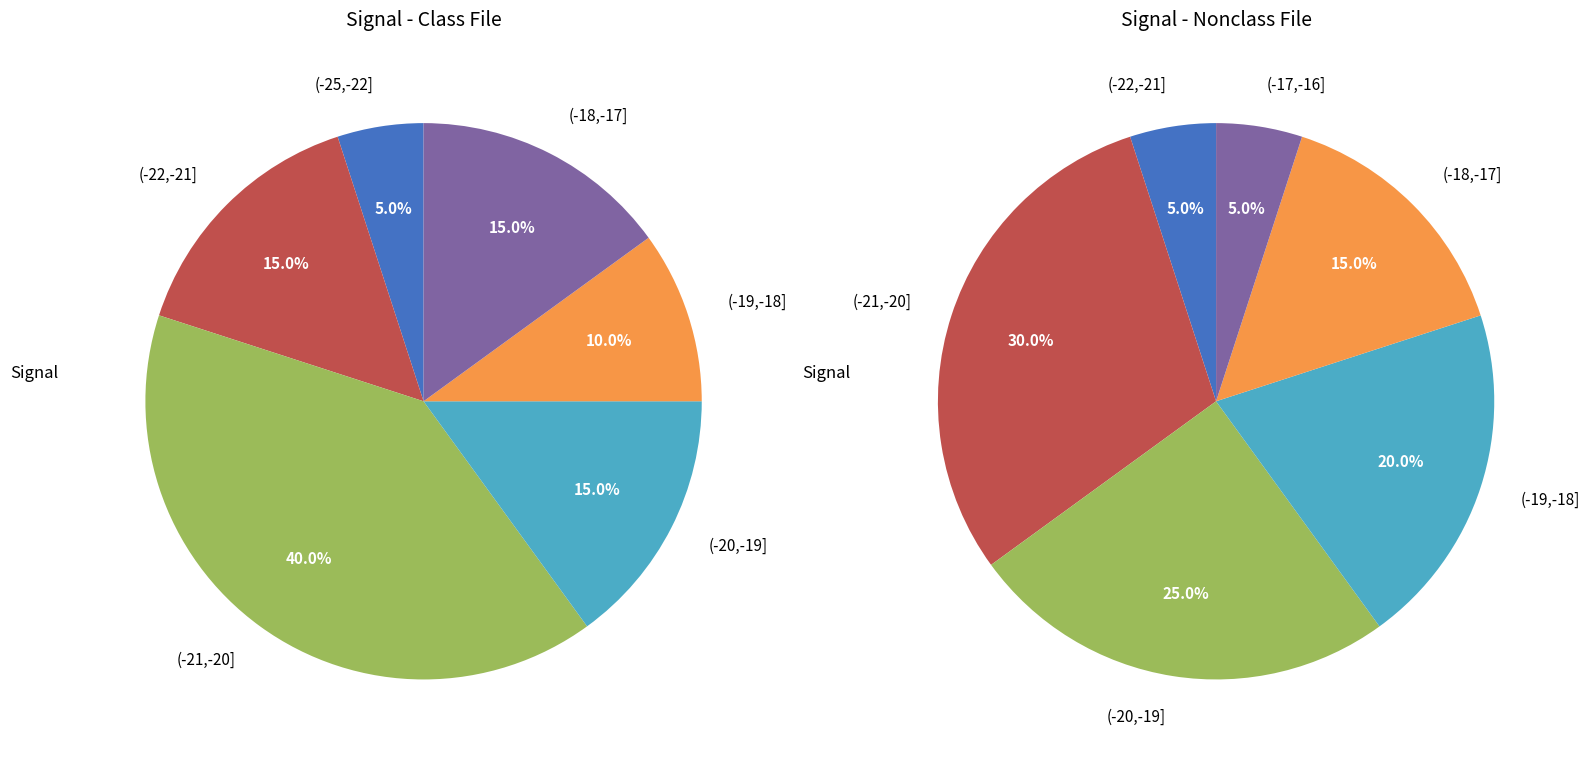

Does 33 account for over 50% of the chart?

No